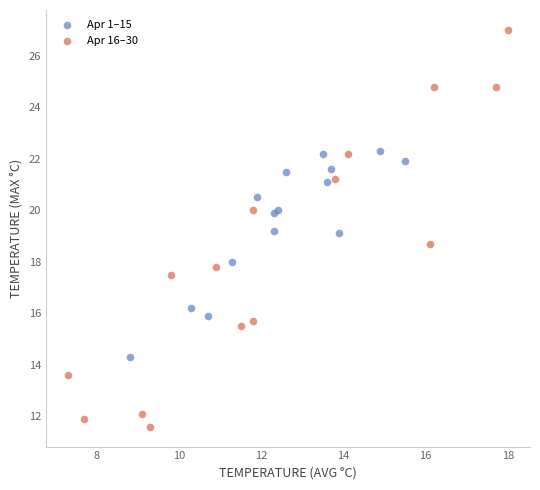

Which series contains the lowest Y value?

Apr 16–30